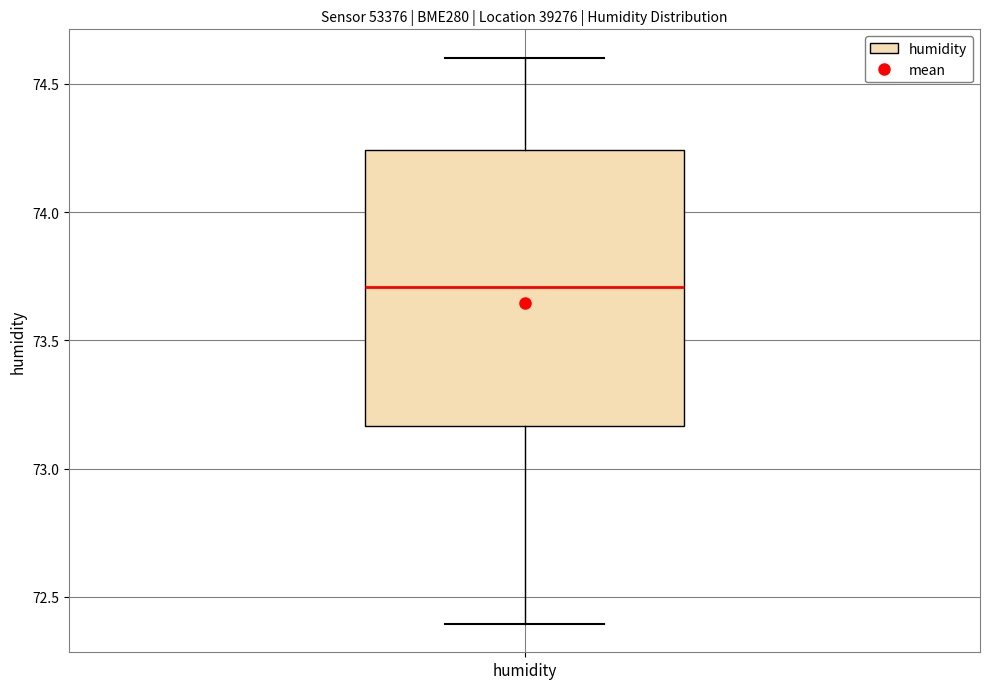

Where does the lower whisker of the box for humidity end on the y-axis? The values are not printed on the chart, so give them approximately, as read against the axis.

72.40